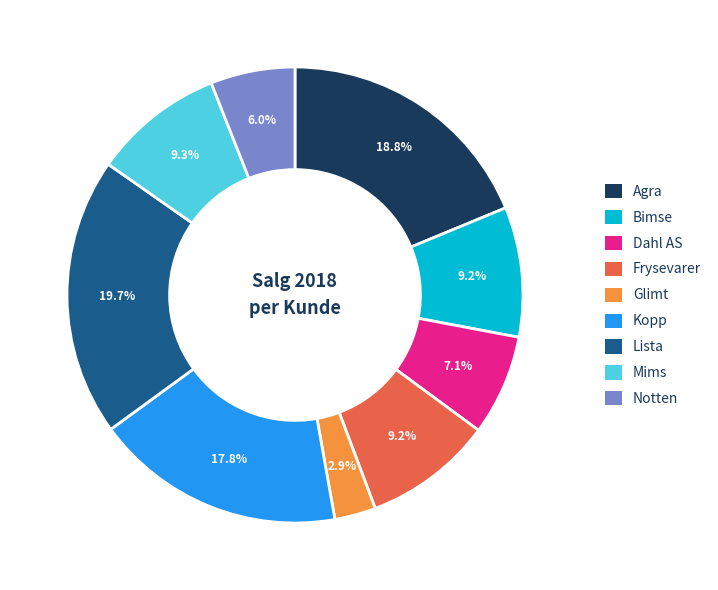

Approximately how many times larger is the value at Glimt compared to Frysevarer?

0.3